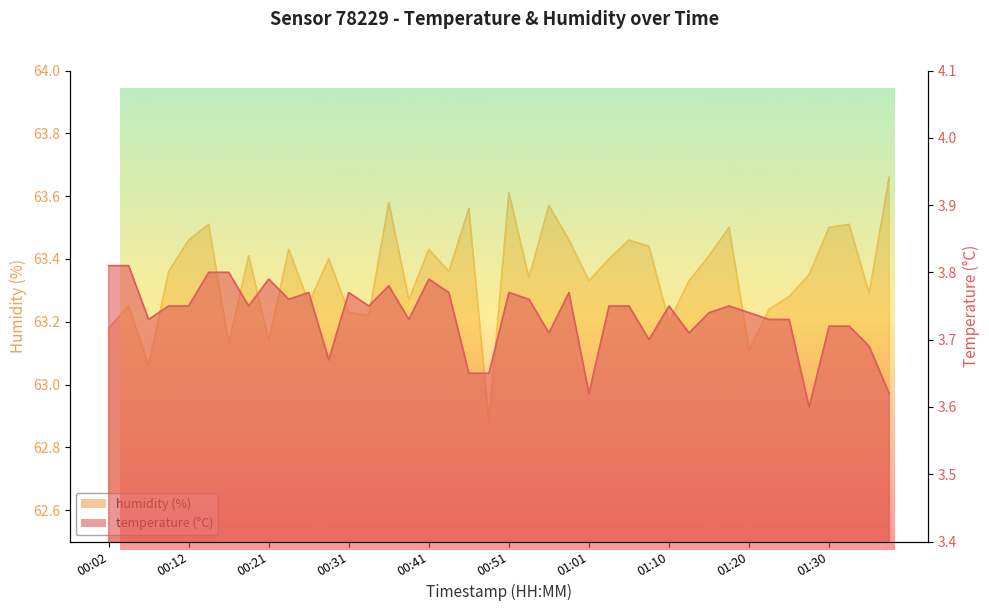

Between 01:06 and 01:30, which series saw the biggest shift?

humidity